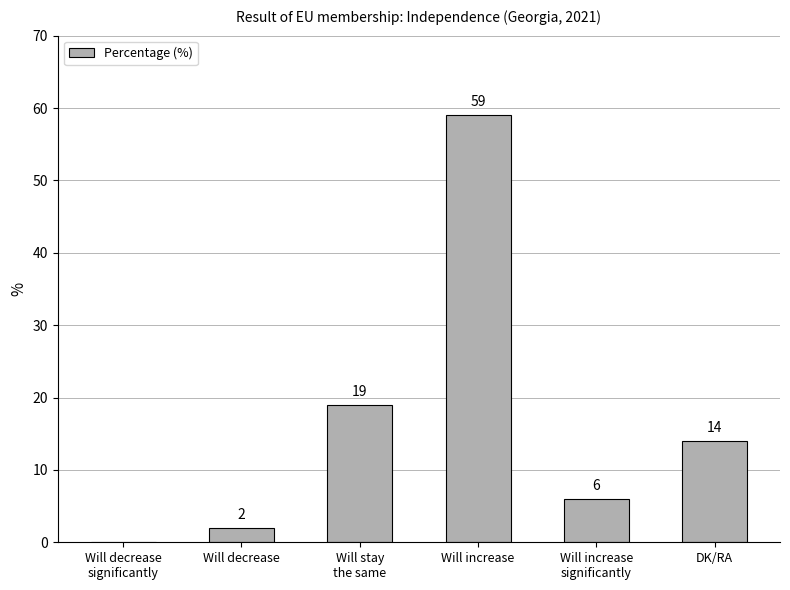

What is the greatest value displayed?

59